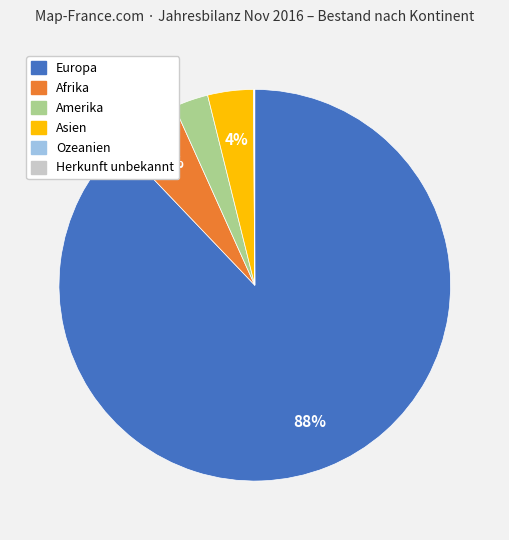

To the nearest percent, what is the difference between the largest and smallest slice percentages?

88%